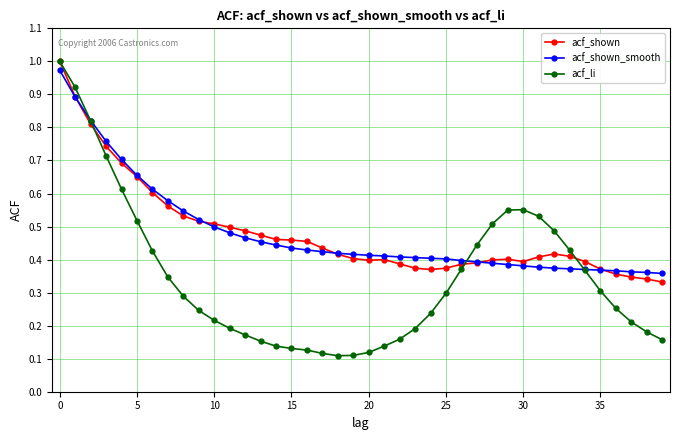

Which series has the largest range (max minus min)?

acf_li